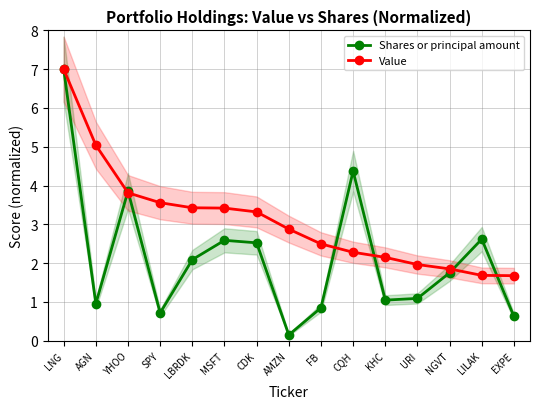

Reading left to right, what are all the values shown in this chart?

Shares or principal amount: LNG=7.0	AGN=1.0	YHOO=3.9	SPY=0.7	LBRDK=2.1	MSFT=2.6	CDK=2.5	AMZN=0.1	FB=0.8	CQH=4.4	KHC=1.0	URI=1.1	NGVT=1.8	LILAK=2.6	EXPE=0.6
Value: LNG=7.0	AGN=5.0	YHOO=3.8	SPY=3.6	LBRDK=3.4	MSFT=3.4	CDK=3.3	AMZN=2.9	FB=2.5	CQH=2.3	KHC=2.1	URI=2.0	NGVT=1.9	LILAK=1.7	EXPE=1.7